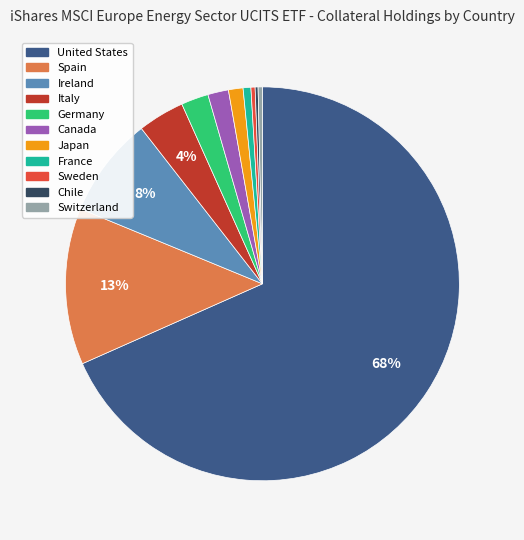

Combined, do France and Canada account for over 50%?

No